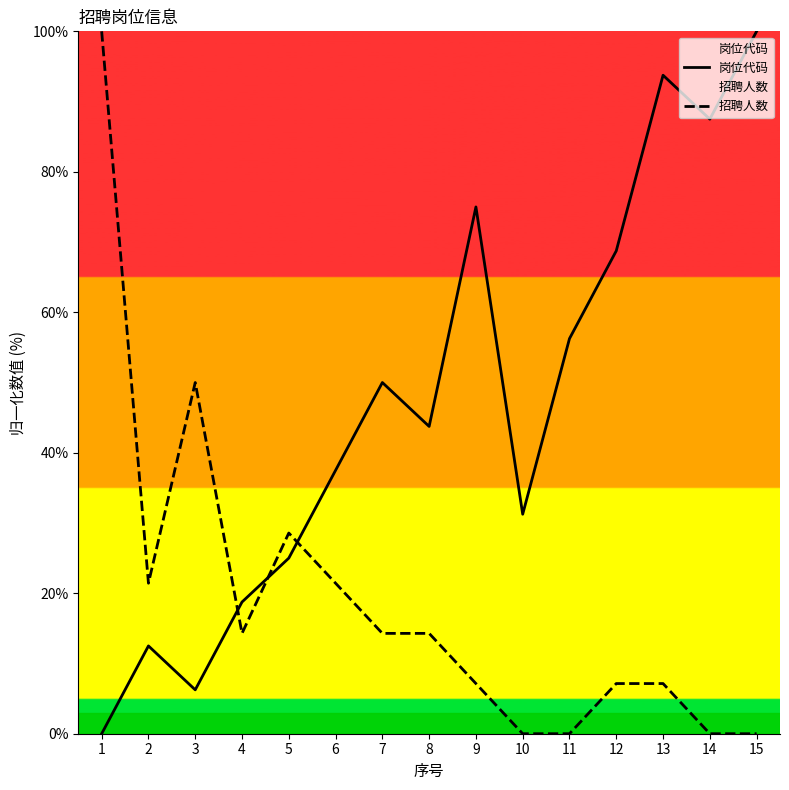

Which series has the largest total across all categories?

岗位代码